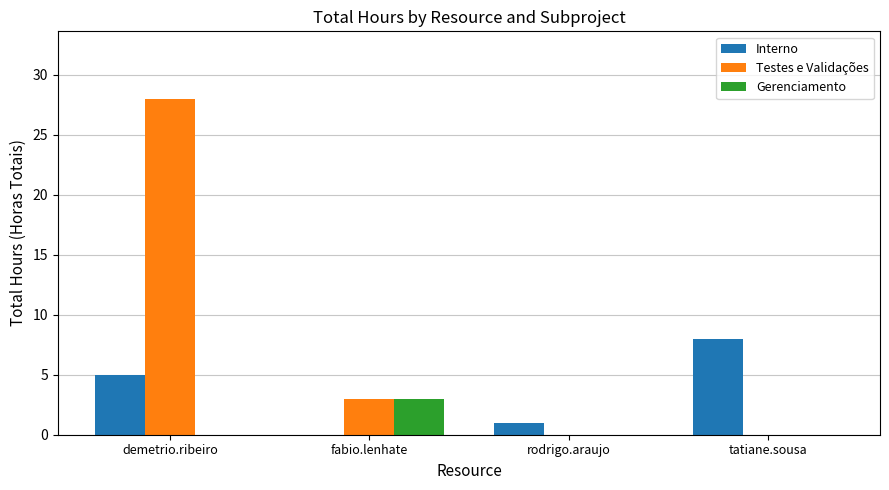

At which category is the sum across all series the highest?

demetrio.ribeiro